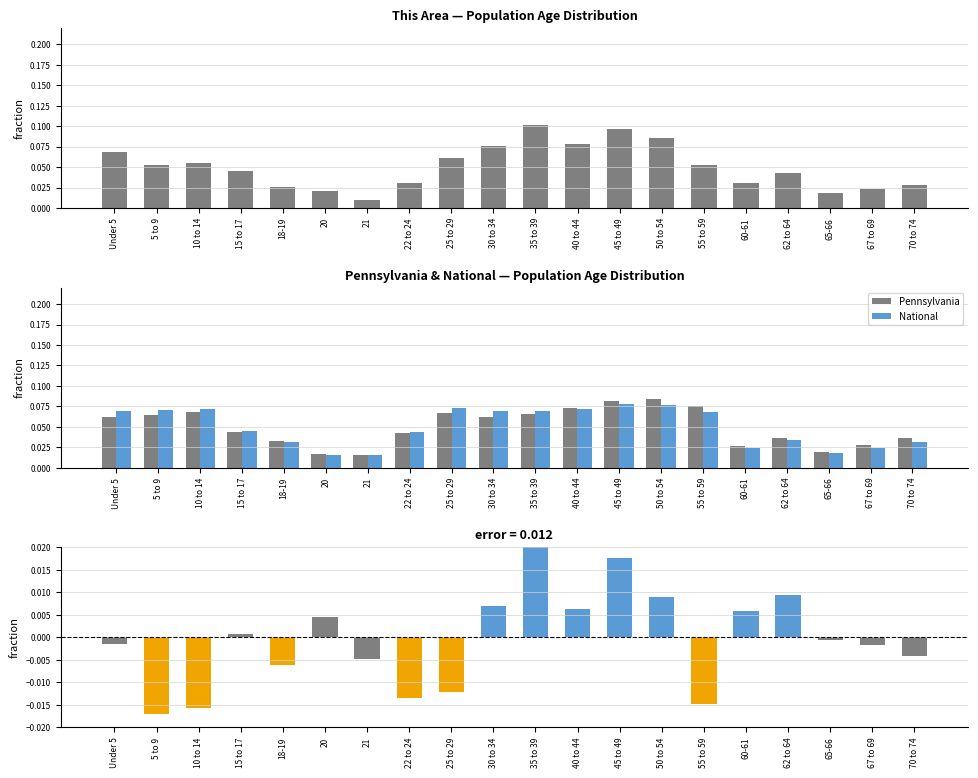

What is the label of the 8th bar from the left?

22 to 24